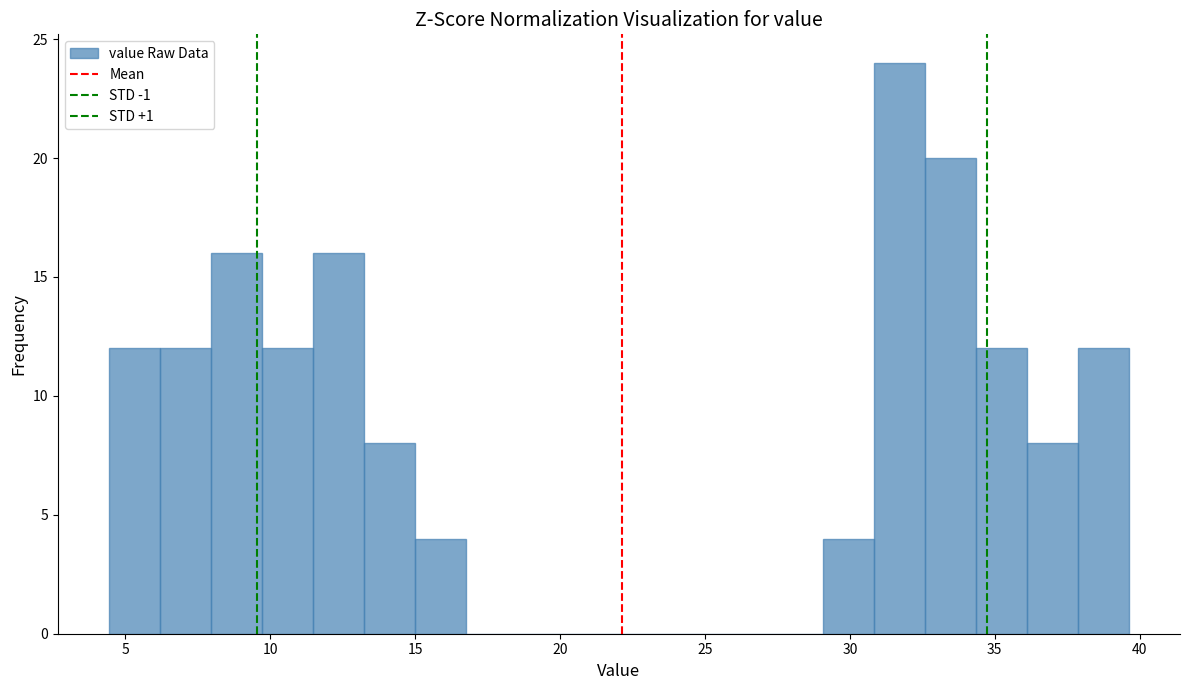

Read against the x-axis, roughly where is the centre of the tallest bar?

31.5